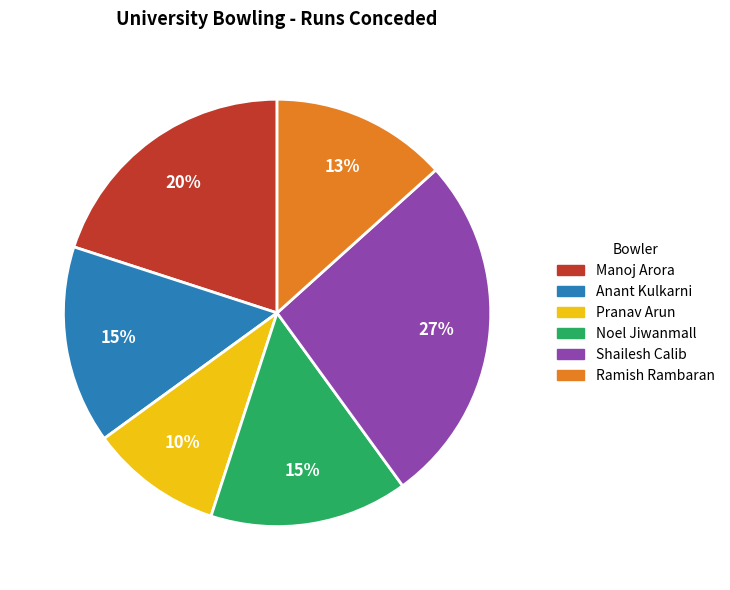

Does Manoj Arora account for over 50% of the chart?

No